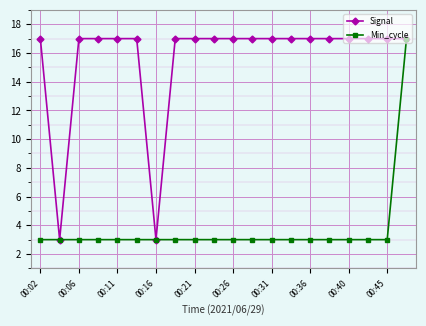

What is the highest value of the Signal series?

17